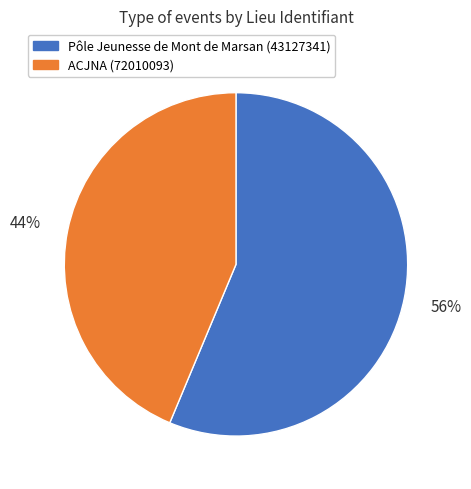

To the nearest percent, what is the average slice percentage?

50%